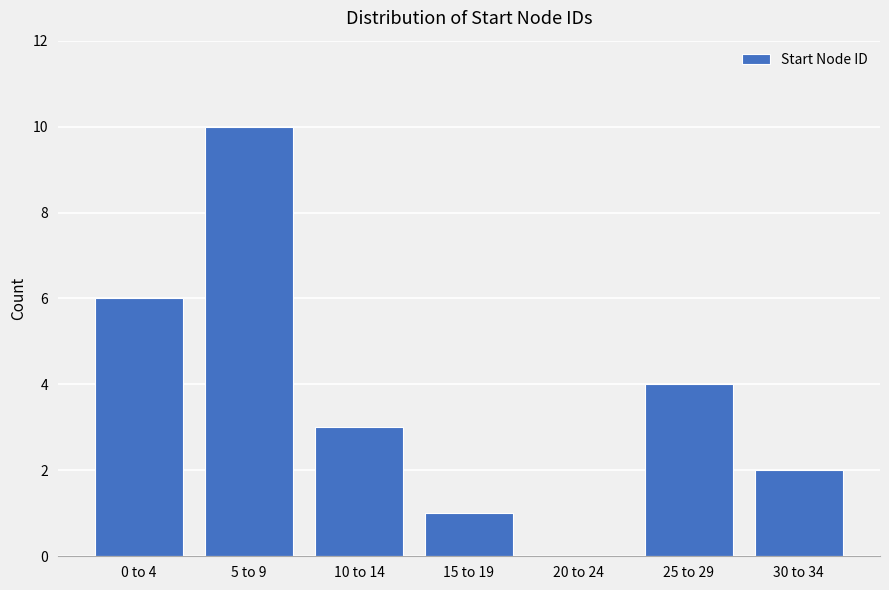

Reading left to right, extract all data points from this chart.

0 to 4=6	5 to 9=10	10 to 14=3	15 to 19=1	20 to 24=0	25 to 29=4	30 to 34=2